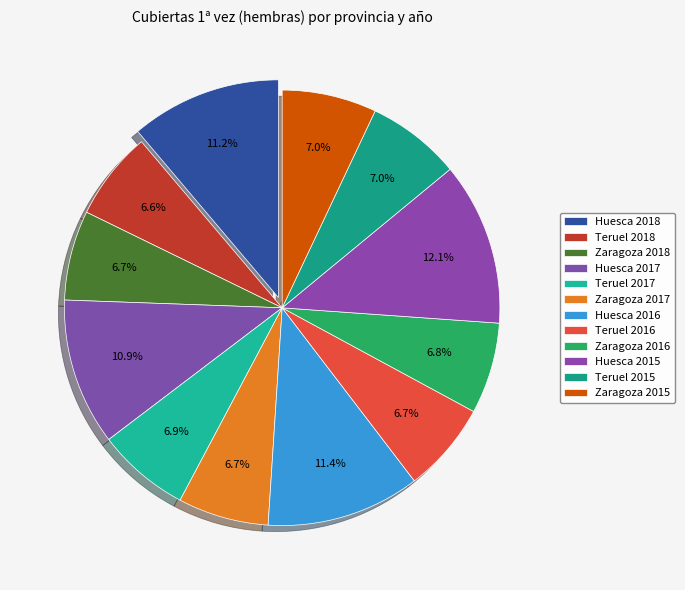

What portion of the pie excludes Teruel 2015?

93.0%